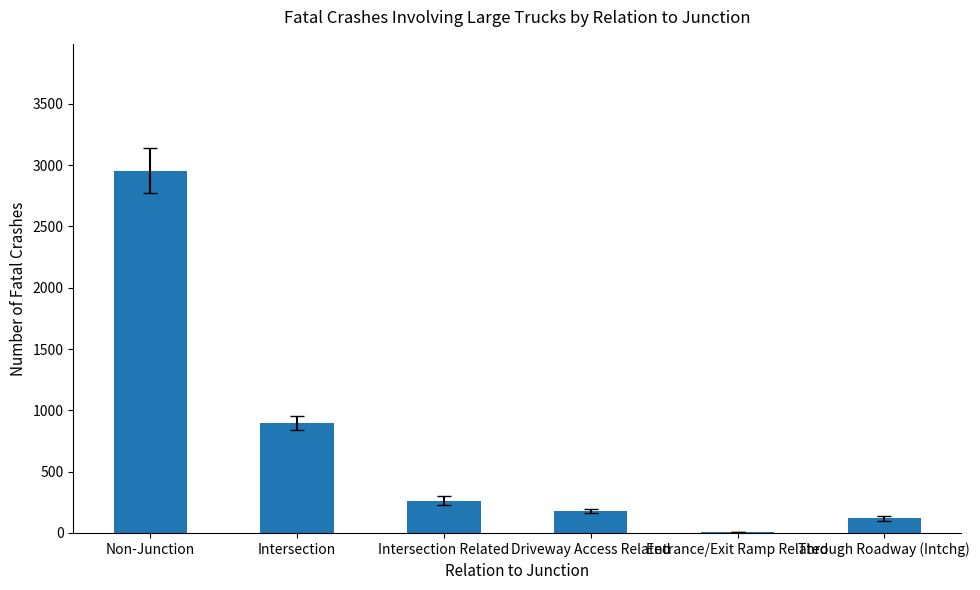

Count the number of data series in this chart.

1